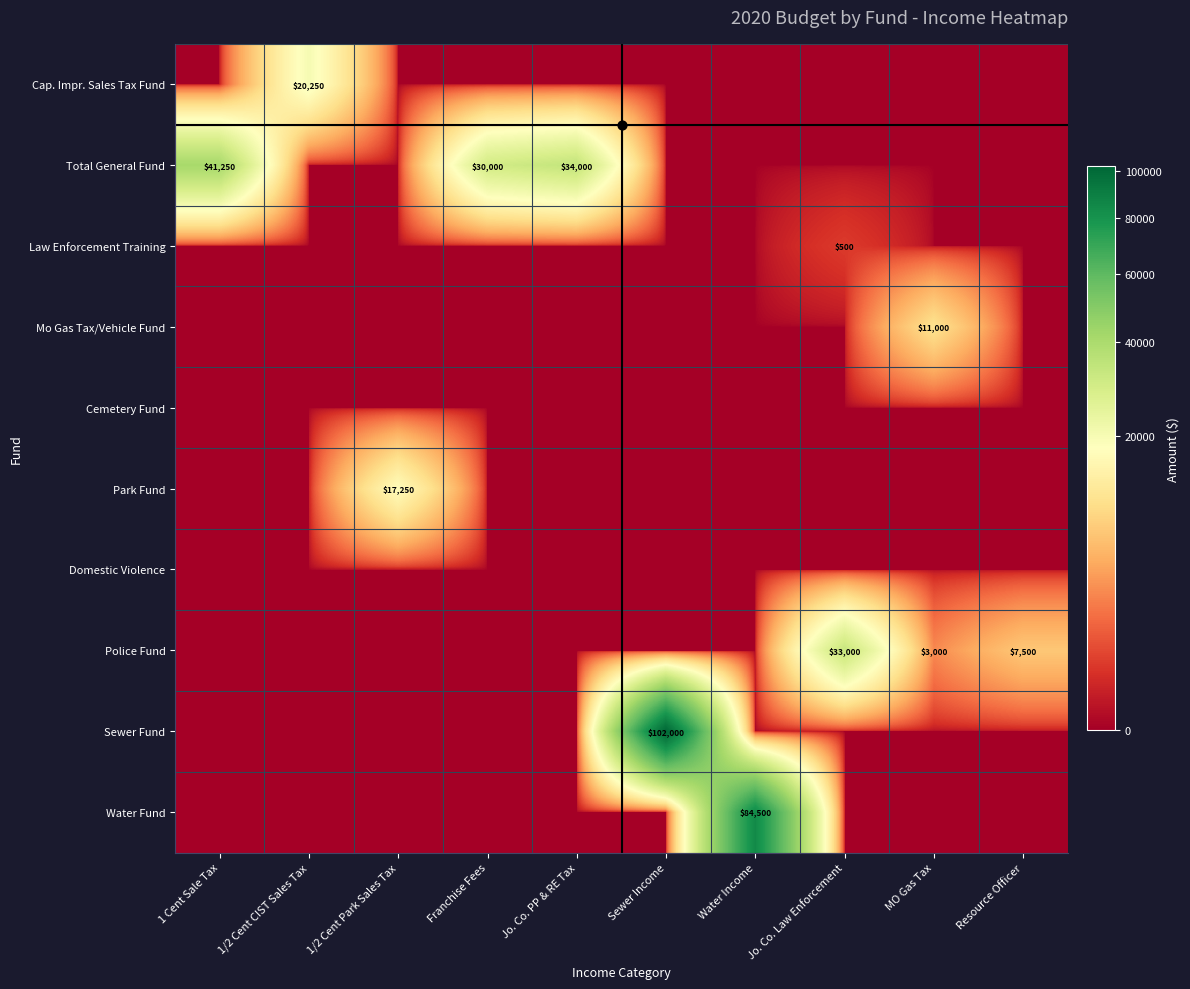

At which label does Water Fund reach its minimum?

1 Cent Sale Tax